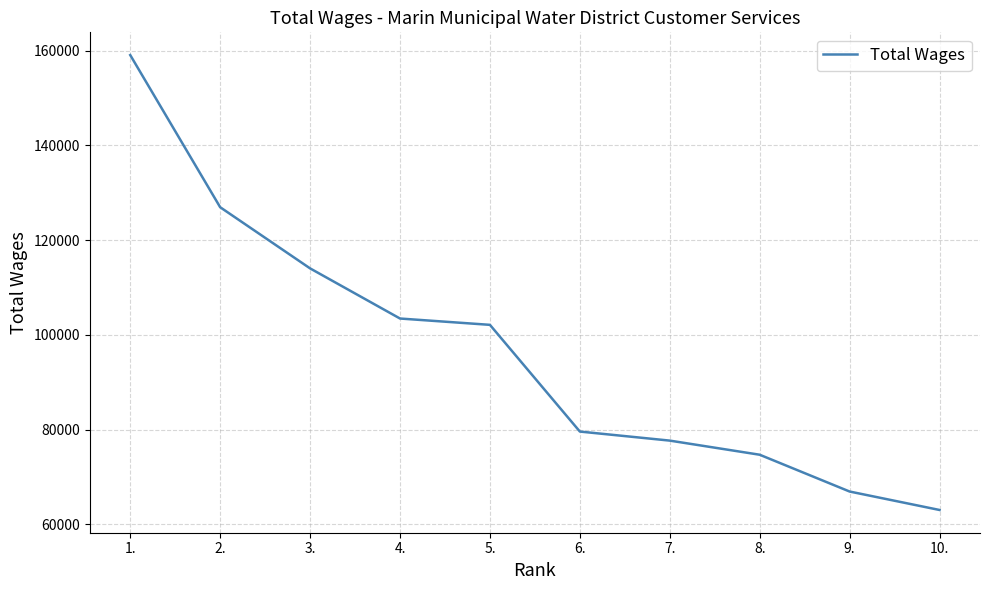

What is the smallest value displayed?

63055